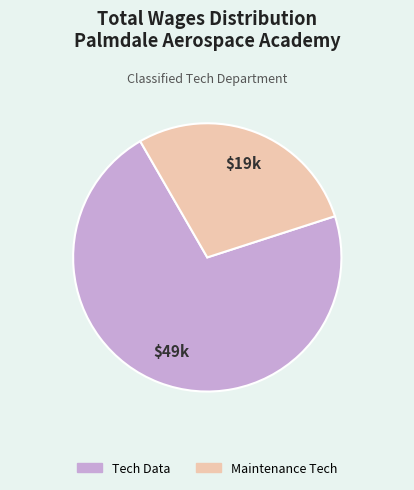

True or false: Maintenance Tech accounts for 18% of the total.

False